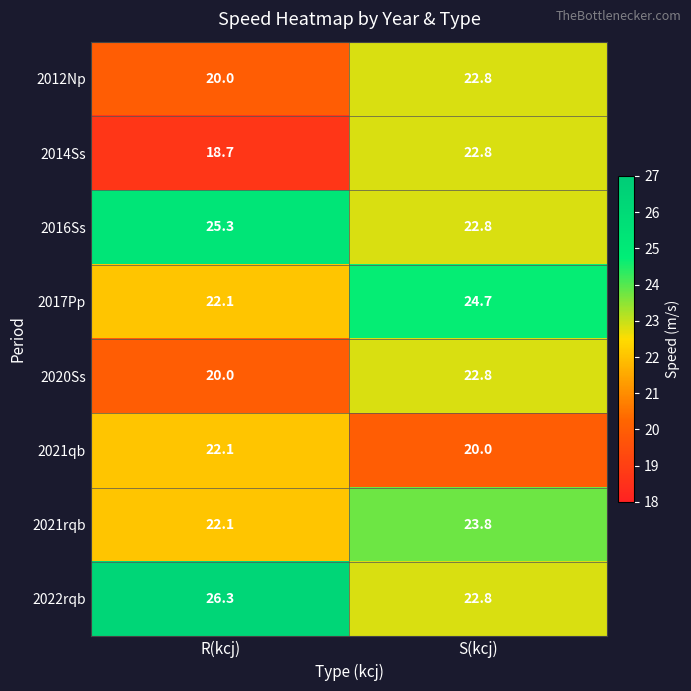

Where is 2022rqb nearest to the value 24?

S(kcj)